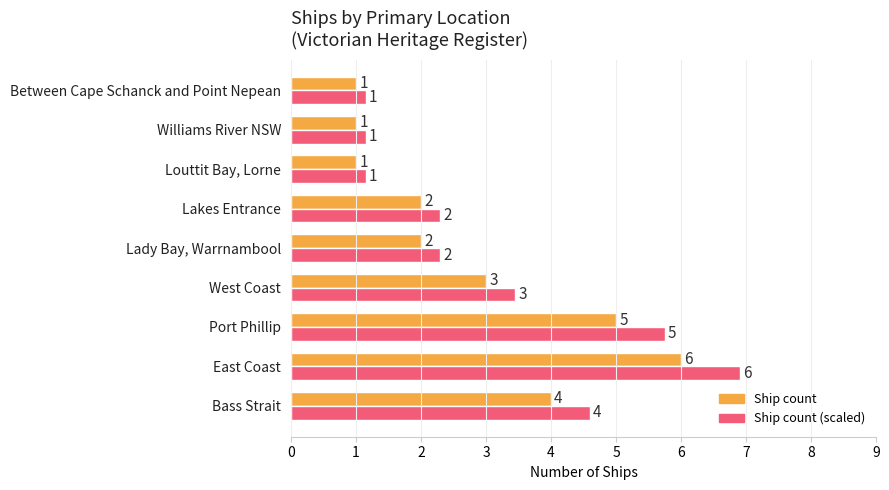

At which category does the chart reach its peak across all series?

East Coast